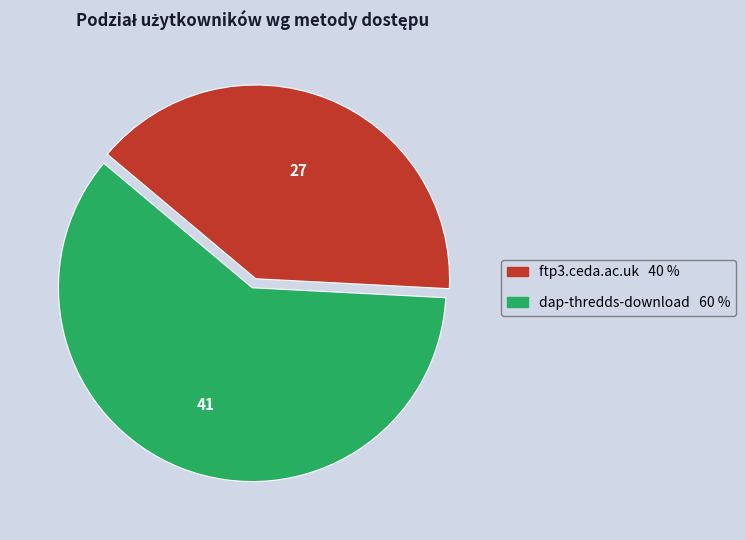

Does ftp3.ceda.ac.uk represent more than half of the total?

No